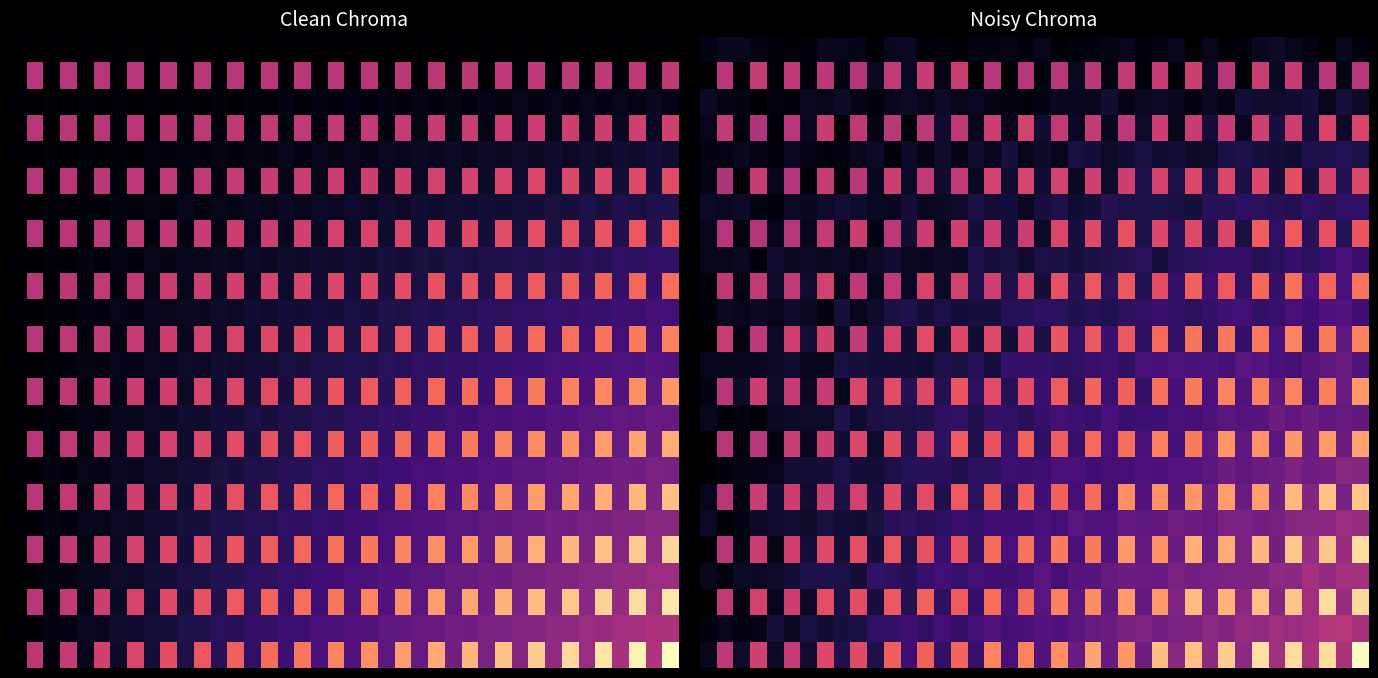

What is the difference between the highest and lowest values at 29?

67.3